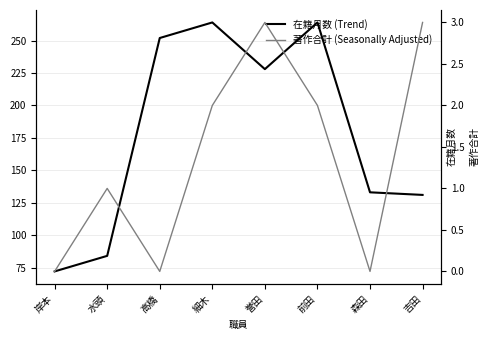

List the series in order of their overall mean, lowest first.

著作合計 (Seasonally Adjusted), 在籍月数 (Trend)